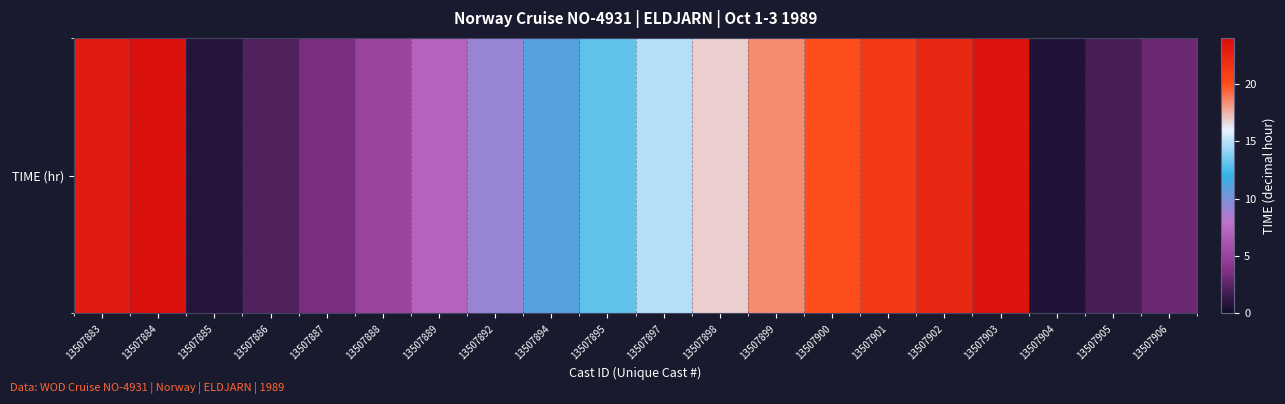

Reading left to right, transcribe all the data shown in this chart.

23.0	23.7	0.9	2.2	3.5	5.1	7.1	9.2	11.0	12.9	14.9	16.8	18.4	19.9	21.1	22.3	23.5	0.7	1.9	3.0